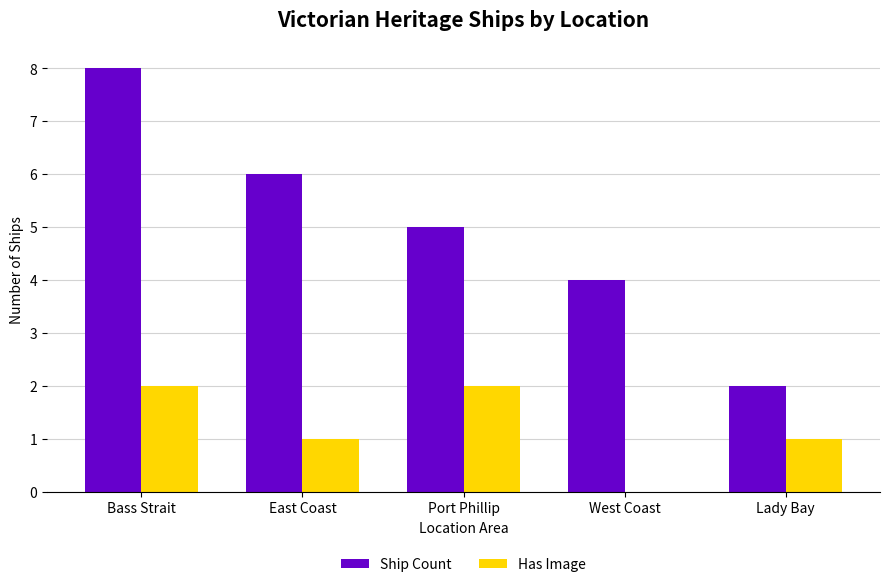

What is the difference between the Ship Count values at Bass Strait and East Coast?

2